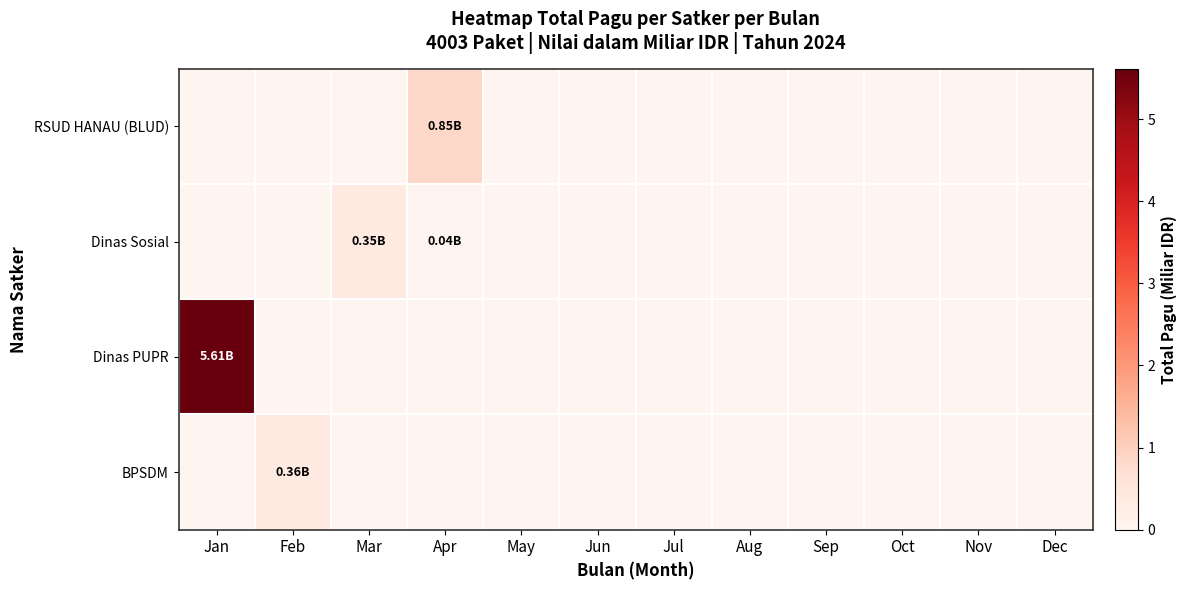

Reading right to left, transcribe all the data shown in this chart.

RSUD HANAU (BLUD): Dec=0.0	Nov=0.0	Oct=0.0	Sep=0.0	Aug=0.0	Jul=0.0	Jun=0.0	May=0.0	Apr=0.8	Mar=0.0	Feb=0.0	Jan=0.0
Dinas Sosial: Dec=0.0	Nov=0.0	Oct=0.0	Sep=0.0	Aug=0.0	Jul=0.0	Jun=0.0	May=0.0	Apr=0.0	Mar=0.4	Feb=0.0	Jan=0.0
Dinas PUPR: Dec=0.0	Nov=0.0	Oct=0.0	Sep=0.0	Aug=0.0	Jul=0.0	Jun=0.0	May=0.0	Apr=0.0	Mar=0.0	Feb=0.0	Jan=5.6
BPSDM: Dec=0.0	Nov=0.0	Oct=0.0	Sep=0.0	Aug=0.0	Jul=0.0	Jun=0.0	May=0.0	Apr=0.0	Mar=0.0	Feb=0.4	Jan=0.0